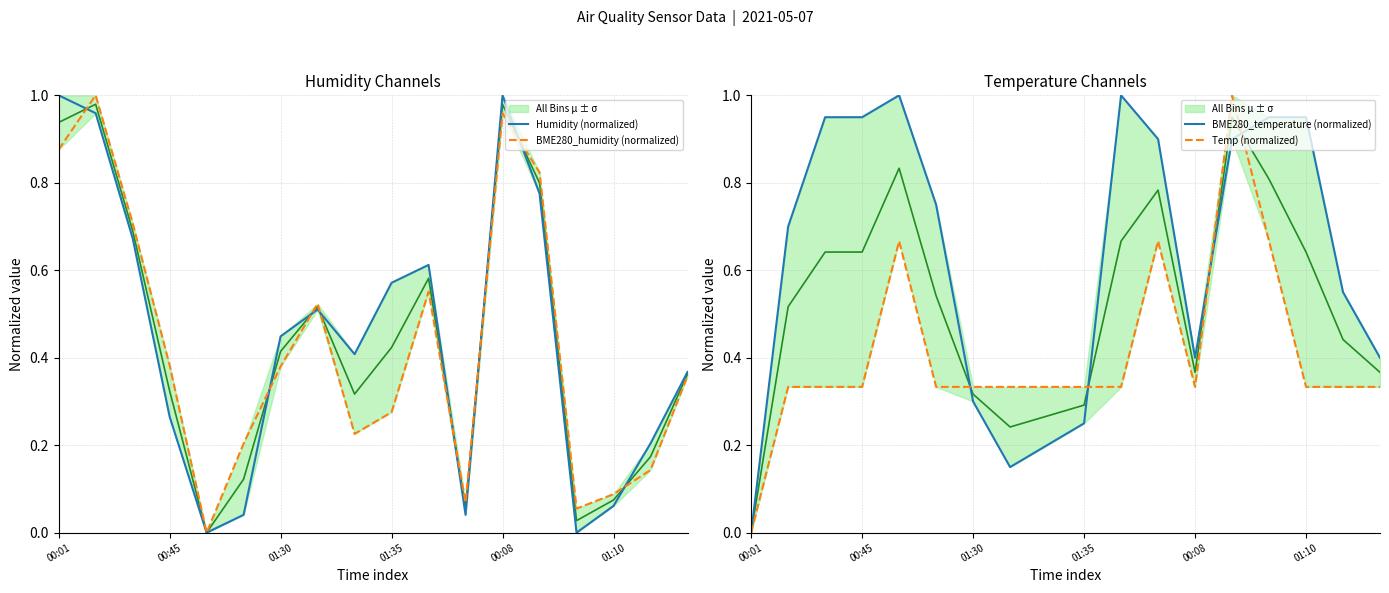

Between 00:08 and 17, which is larger?

17